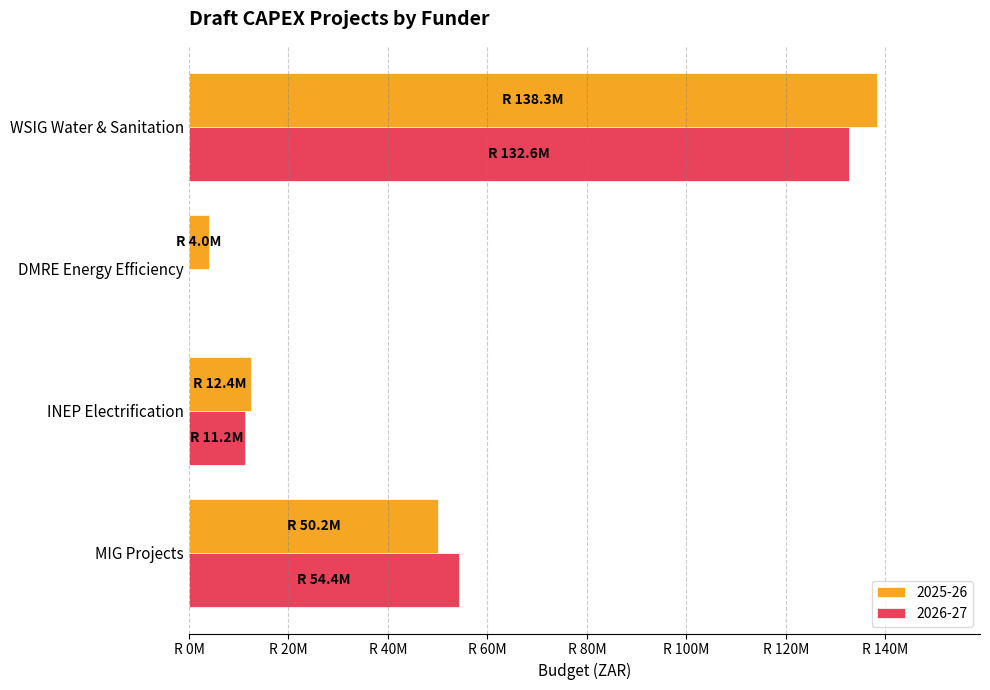

What is the difference between the maximum and minimum values in the 2026-27 series?

132611000